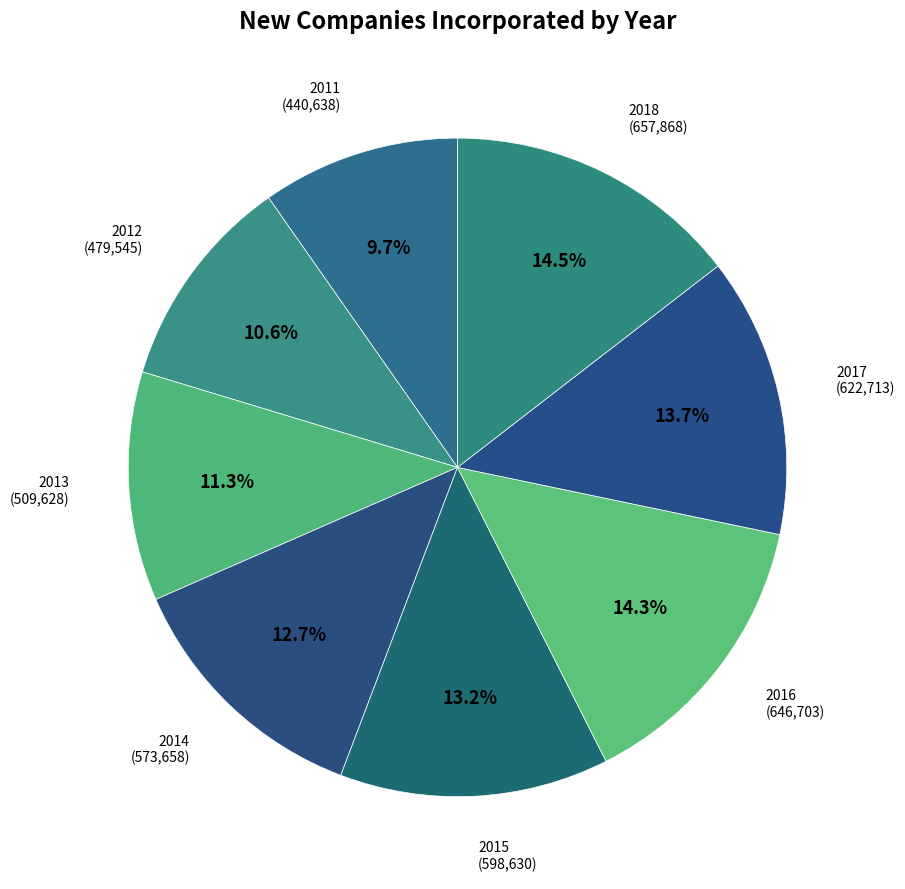

Is there a majority slice in this chart?

No